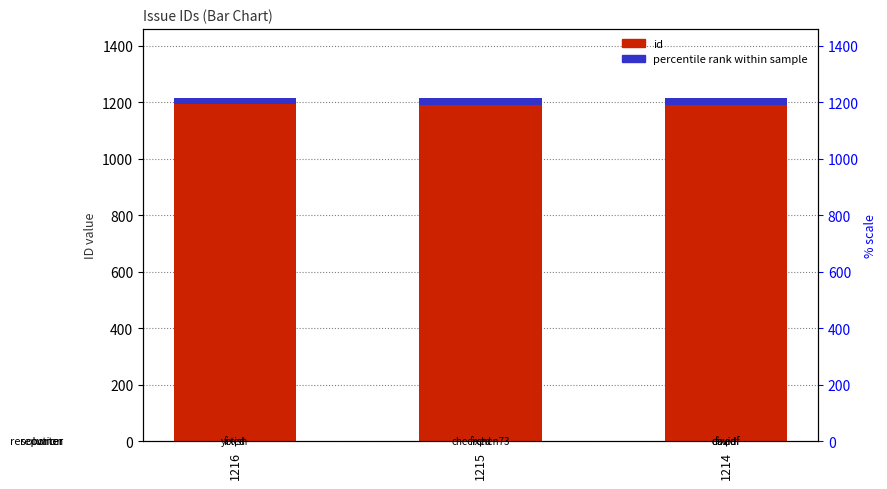

What are all the series names shown in the legend?

id, percentile rank within sample